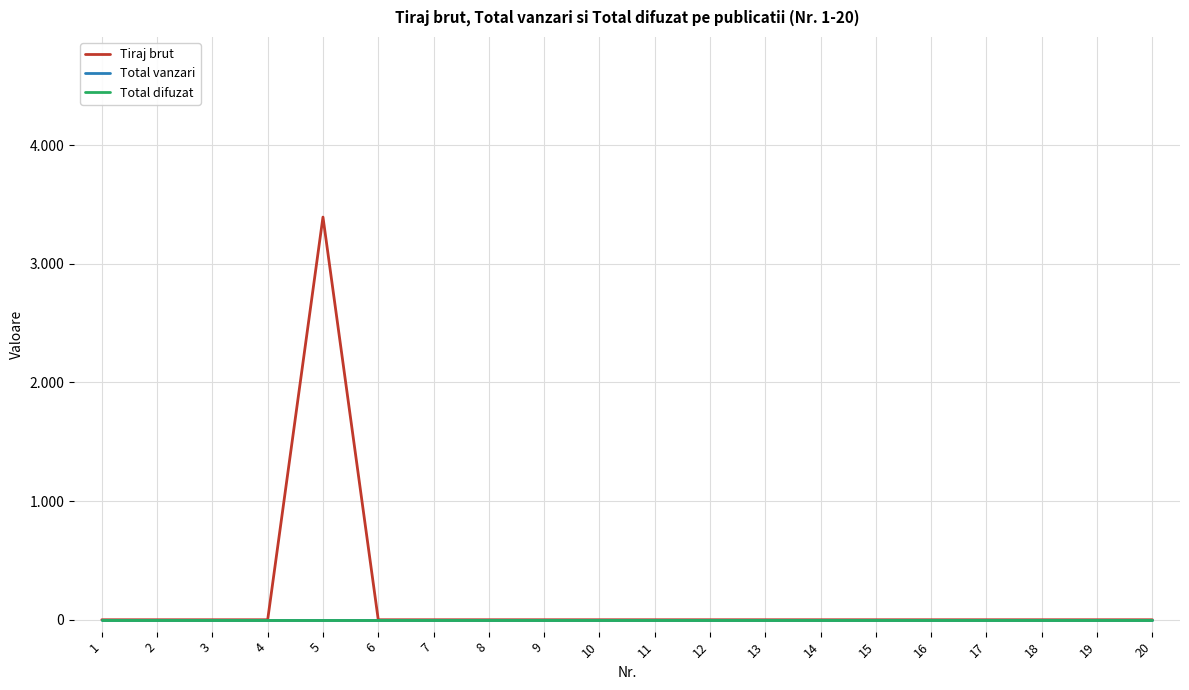

The value of Total difuzat at 13 is 0. True or false?

True